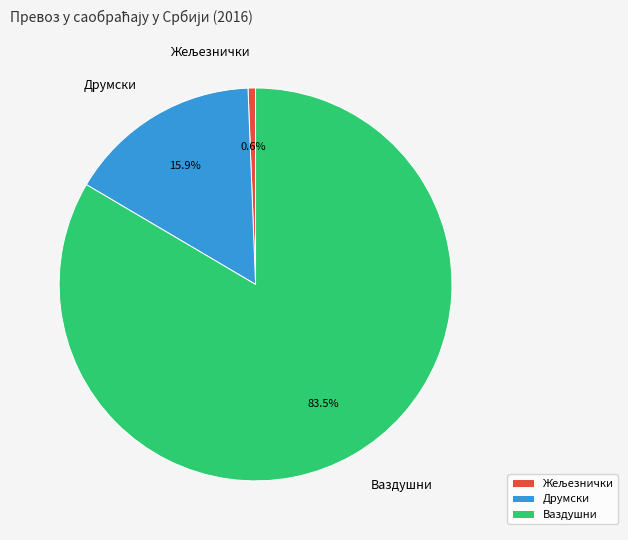

Which category has the biggest portion of the pie?

Ваздушни